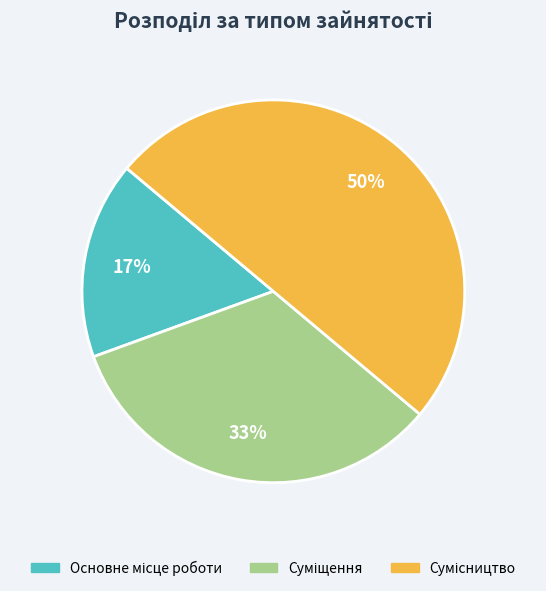

To the nearest percent, what is the difference between the largest and smallest slice percentages?

33%